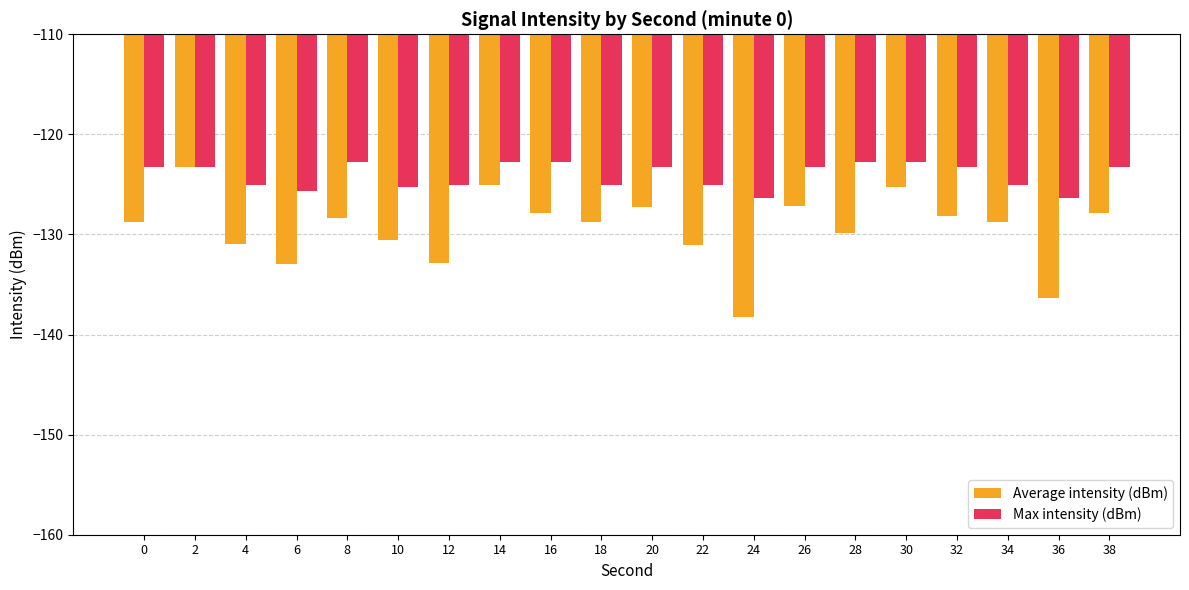

The Average intensity (dBm) series shows -128.7 at 18. True or false?

True